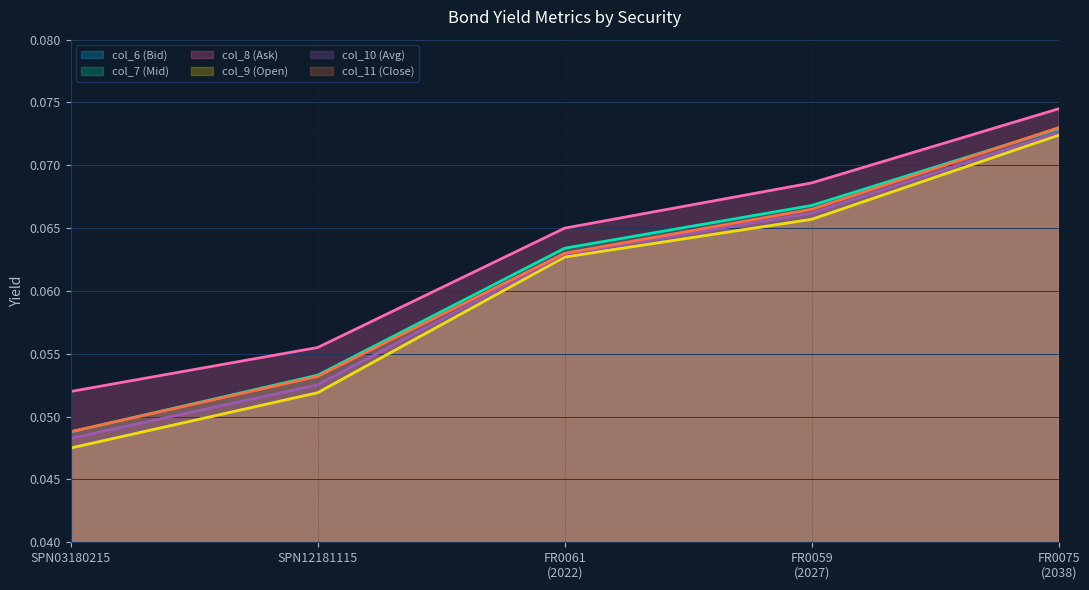

Is it true that col_6 (Bid) equals 0.0 at FR0061 (2022)?

False